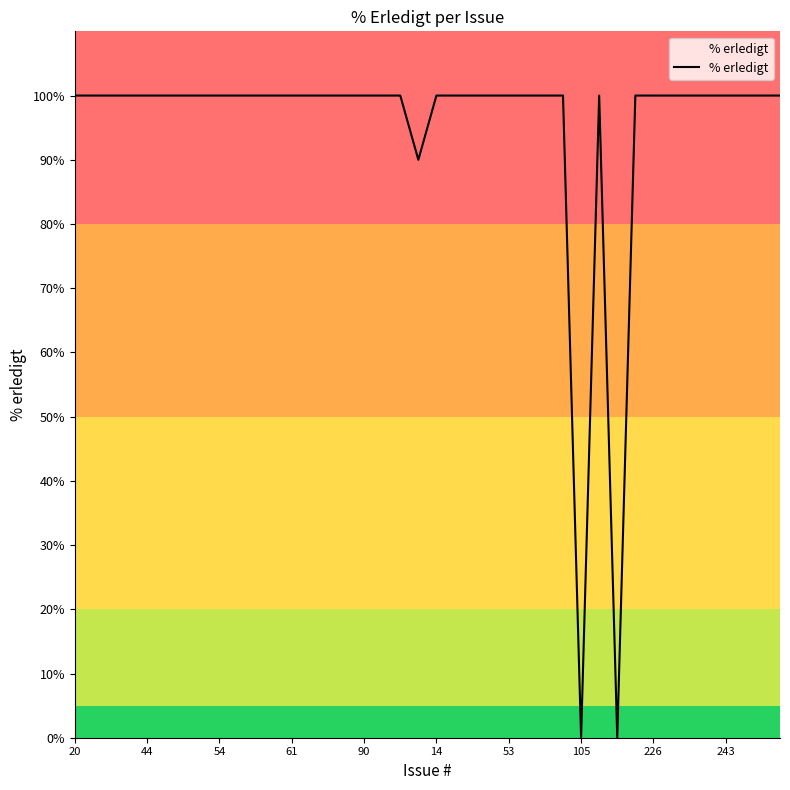

What is the difference between the maximum and minimum values?

100